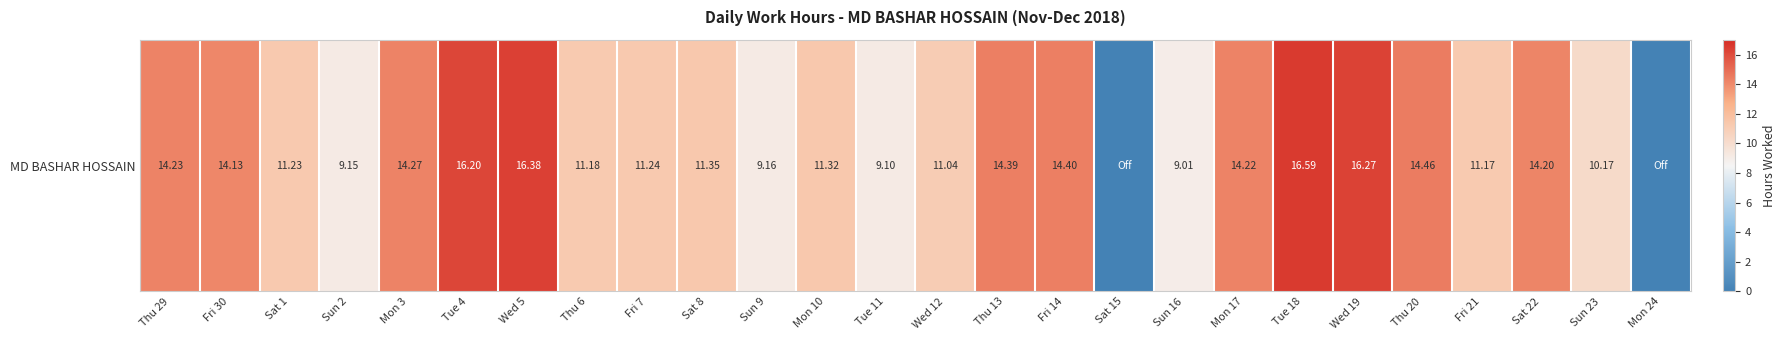

Reading left to right, transcribe all the data shown in this chart.

14.2	14.1	11.2	9.2	14.3	16.2	16.4	11.2	11.2	11.3	9.2	11.3	9.1	11.0	14.4	14.4	0.0	9.0	14.2	16.6	16.3	14.5	11.2	14.2	10.2	0.0